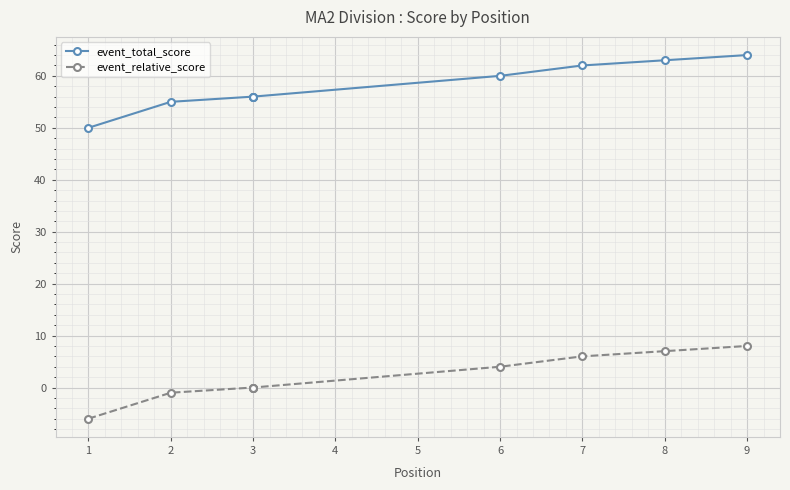

How many lines are shown in the chart?

2